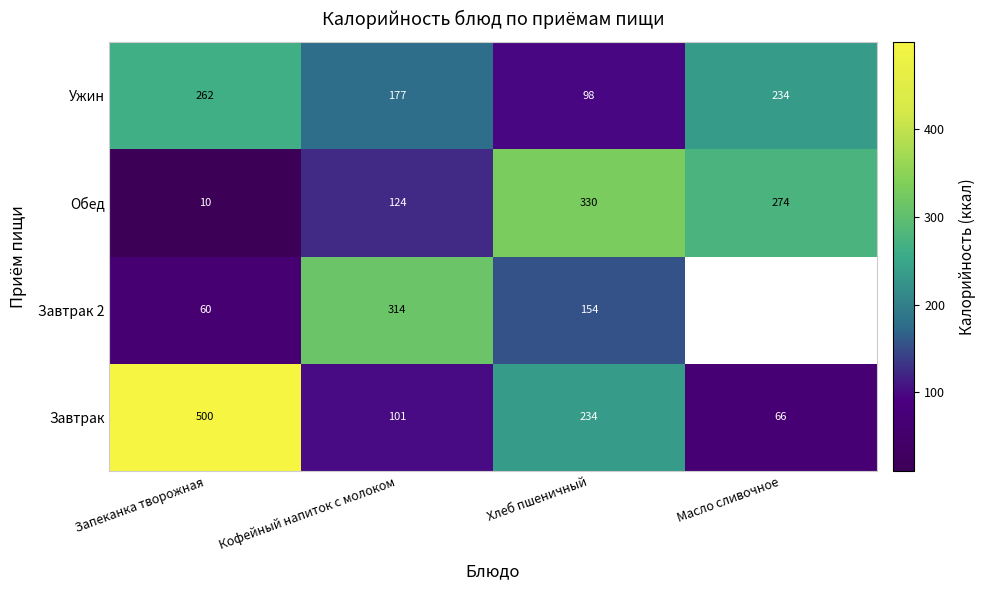

Which category has the highest value in the Обед series?

Хлеб пшеничный